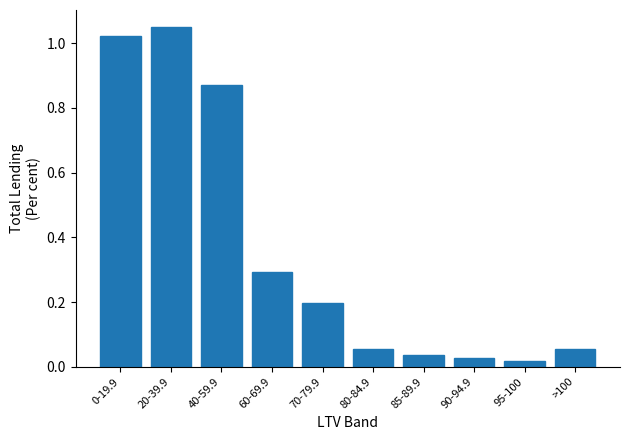

True or false: the data shows 1.4 at 0-19.9.

False